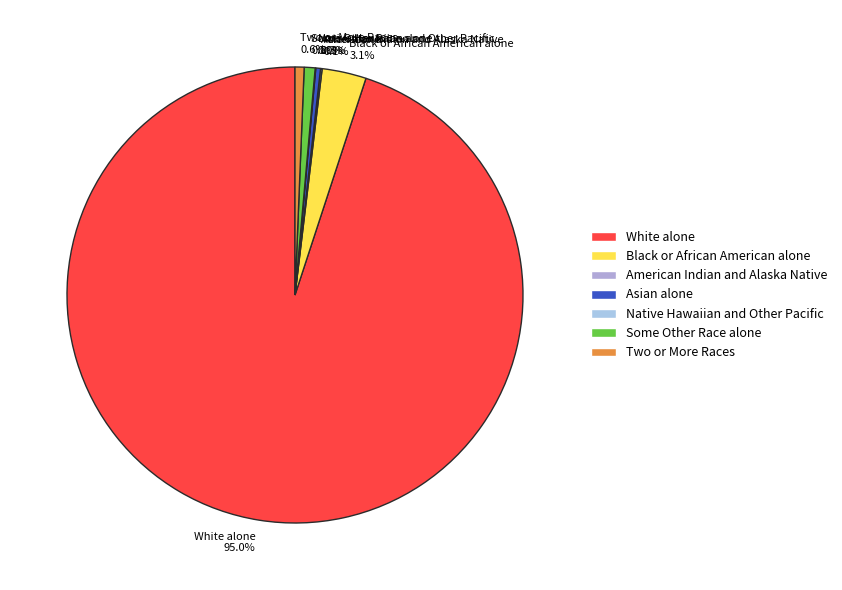

Which slice is the largest?

White alone